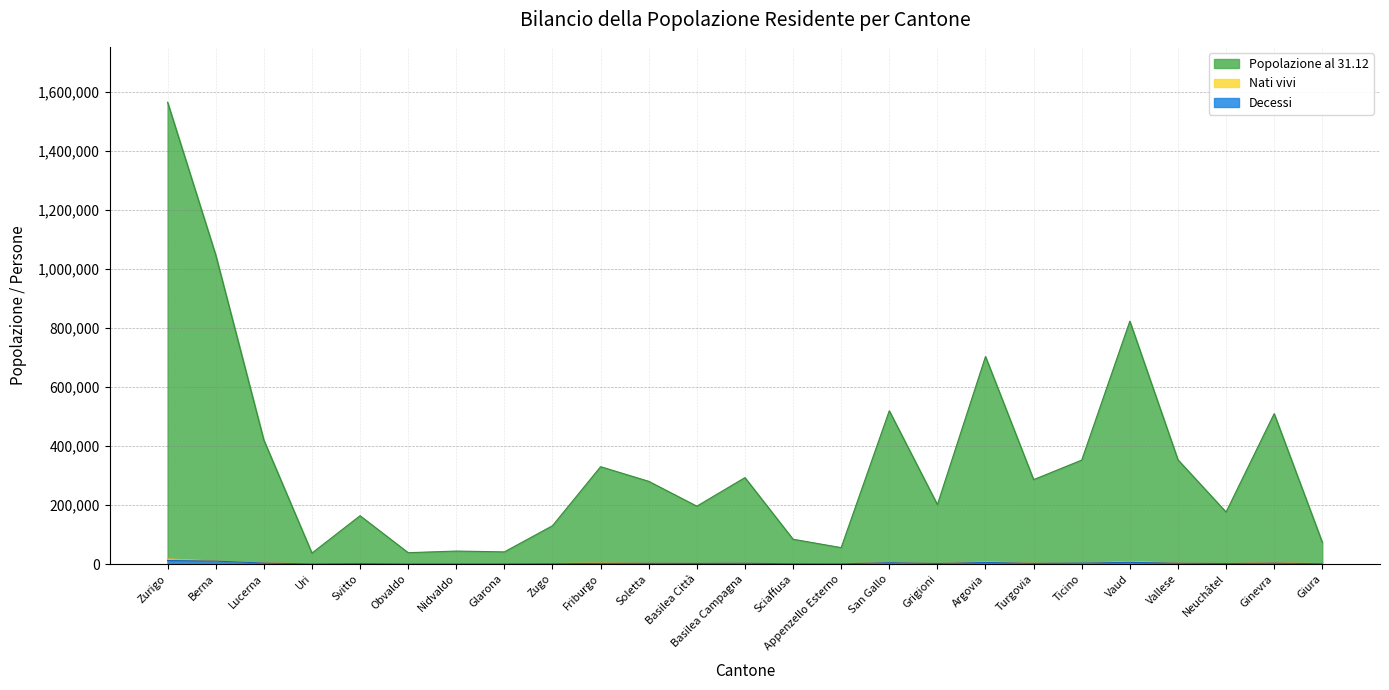

What are all the series names shown in the legend?

Popolazione al 31.12, Nati vivi, Decessi